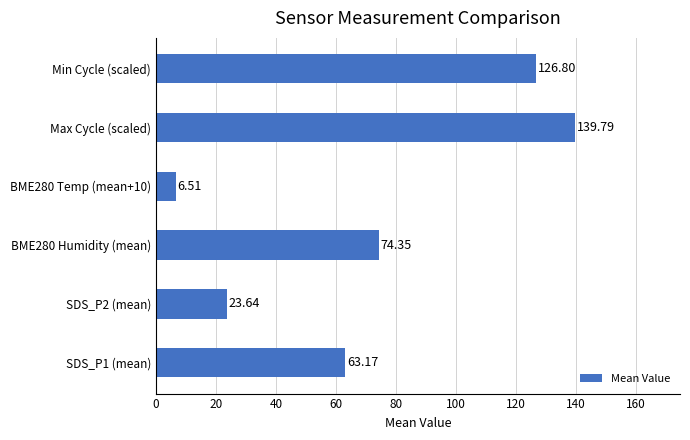

List the labels in order of value, largest first.

Max Cycle (scaled), Min Cycle (scaled), BME280 Humidity (mean), SDS_P1 (mean), SDS_P2 (mean), BME280 Temp (mean+10)